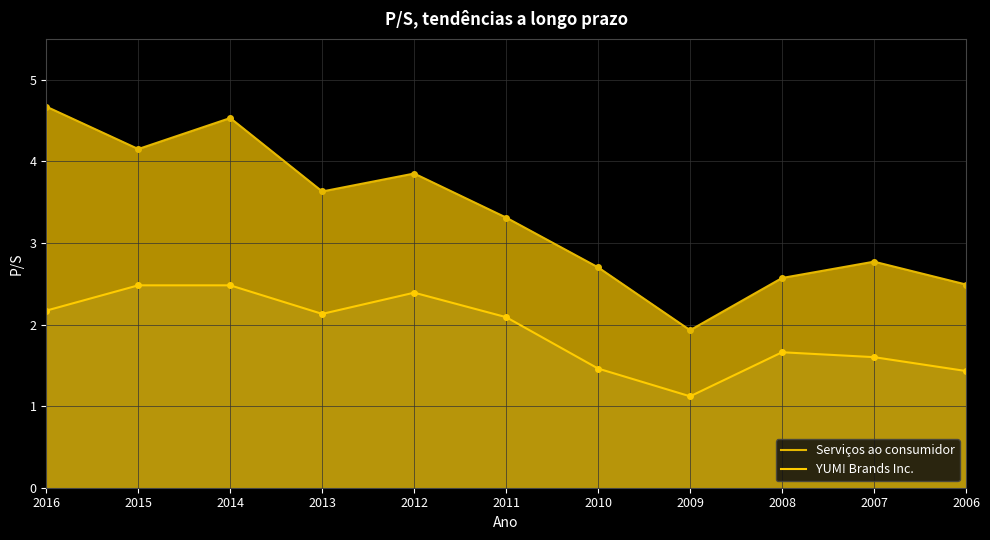

At how many categories does at least one series exceed 3?

6